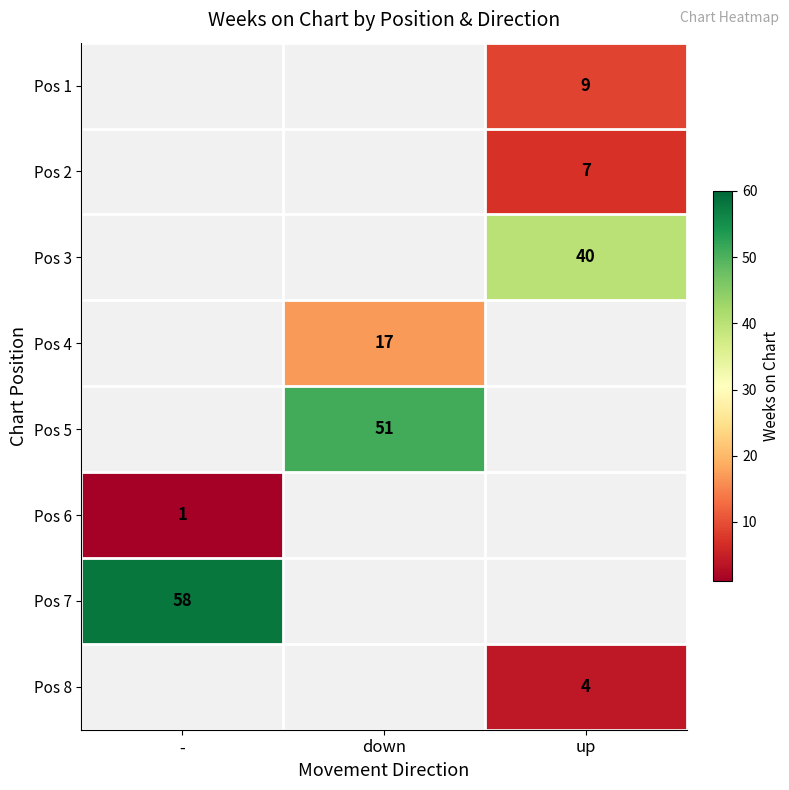

What is the difference between the highest and lowest values at up?

36.0